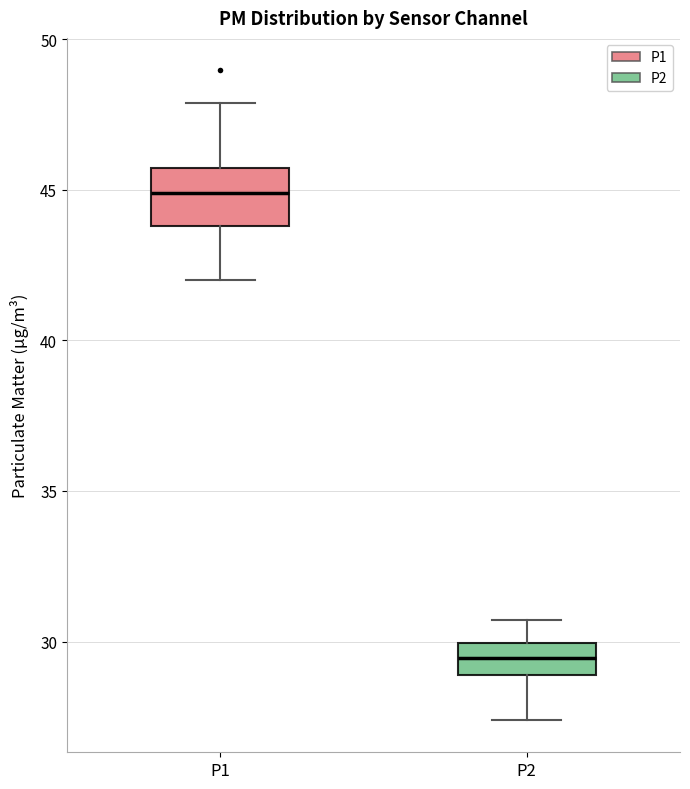

Which box is the tallest, from its lower edge to its upper edge?

P1